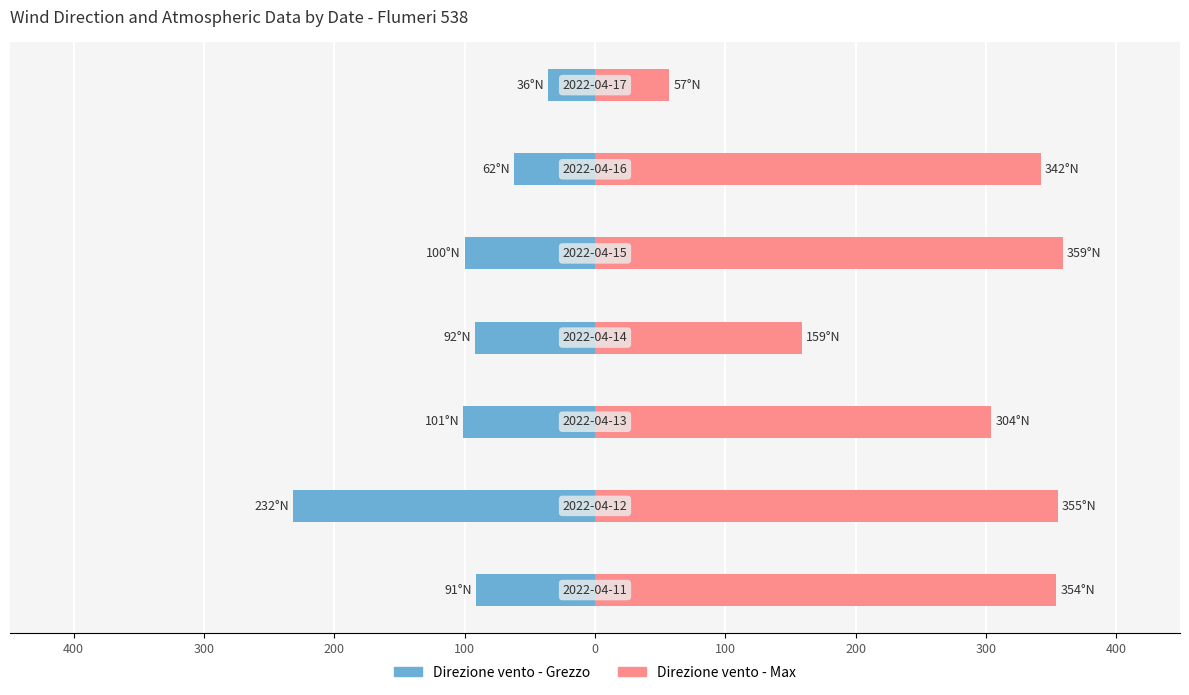

Rank the series at 200 from lowest to highest value.

Direzione vento - Grezzo, Direzione vento - Max